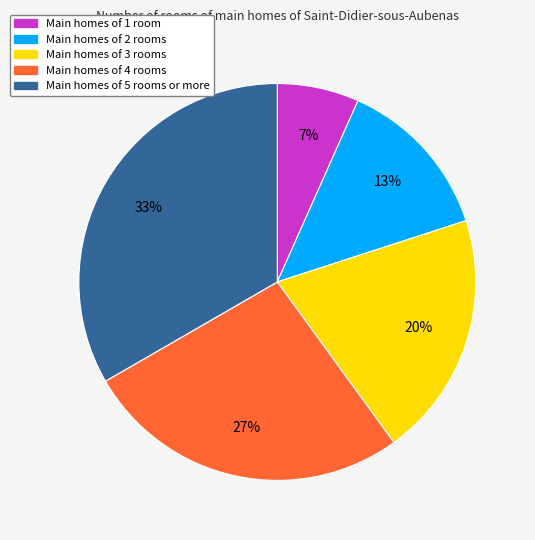

Does any single category account for the majority?

No